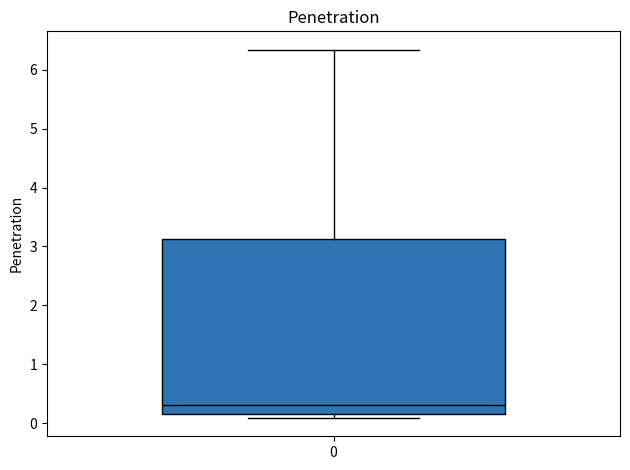

Transcribe this box plot: give where the median line is, the range the box spans, and where the two whiskers end, as read against the y-axis. The values are not printed on the chart, so give them approximately, as read against the axis.

median 0.3, box 0.2 to 3.1, whiskers 0.1 to 6.3